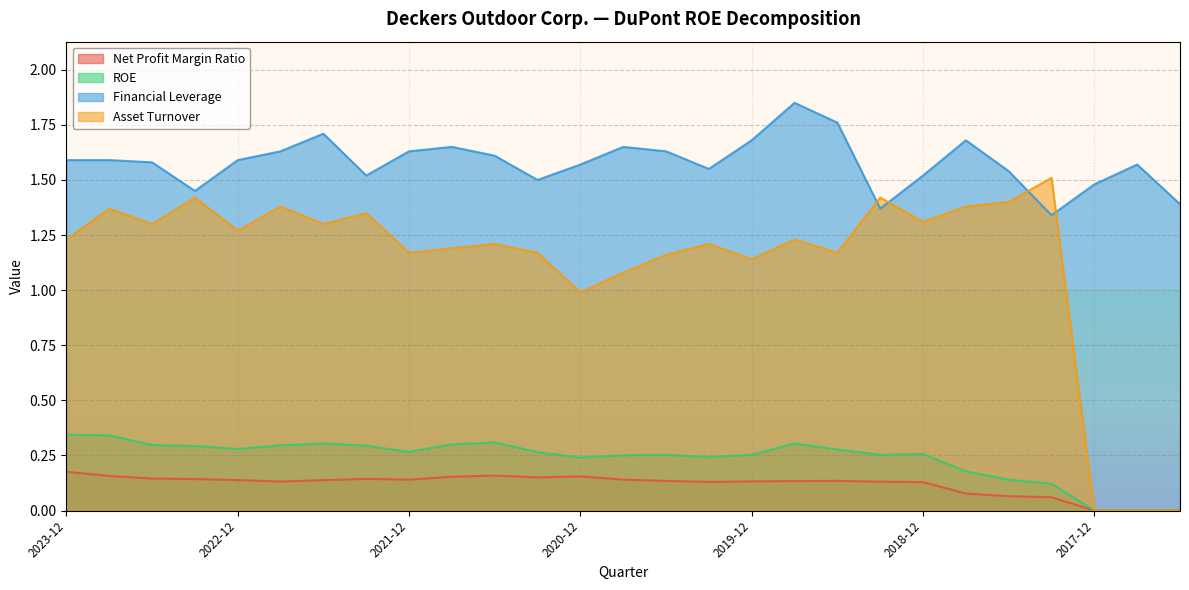

Rank the series by their maximum value, from lowest to highest.

Net Profit Margin Ratio, ROE, Asset Turnover, Financial Leverage